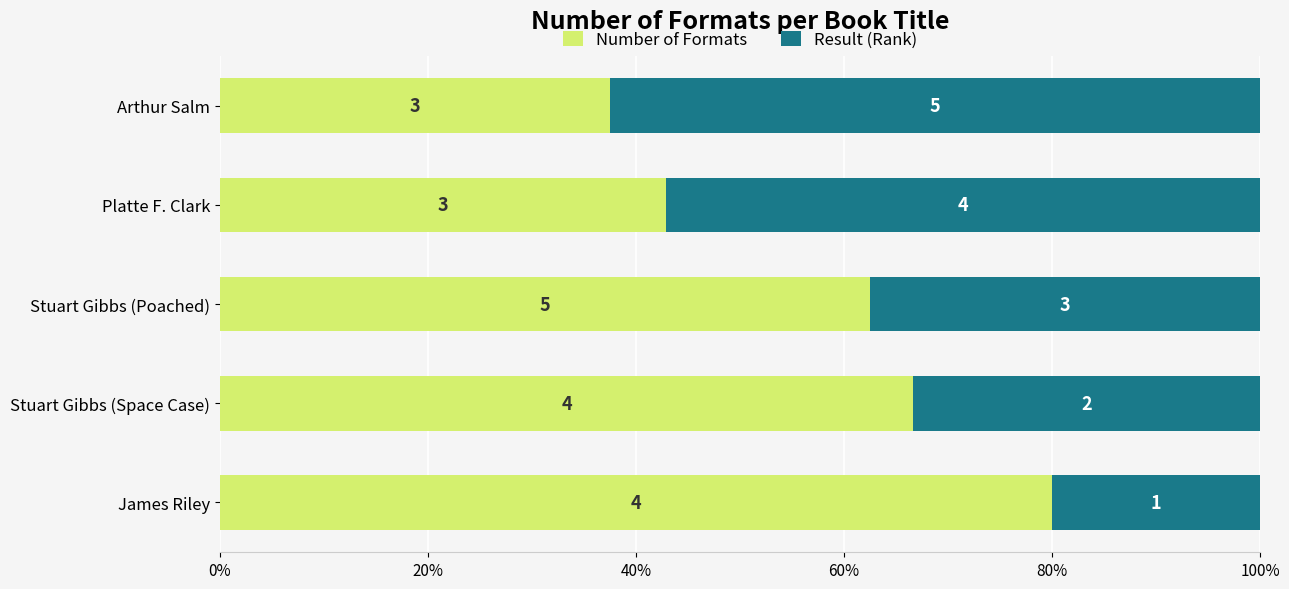

Reading left to right, extract all data points from this chart.

Number of Formats: 0.8	0.7	0.6	0.4	0.4
Result (Rank): 0.2	0.3	0.4	0.6	0.6